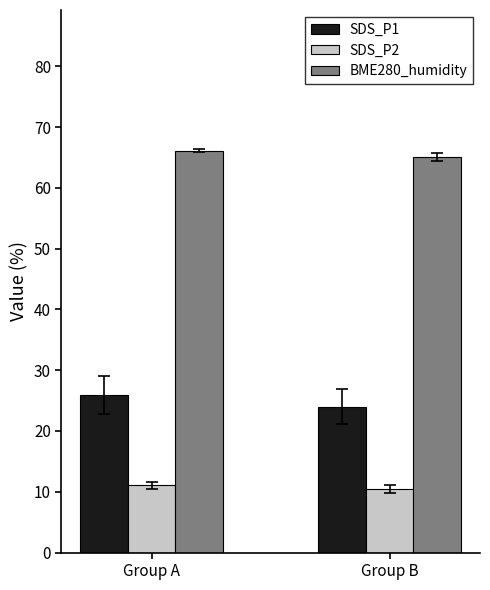

How many data points in SDS_P2 are above 11?

1